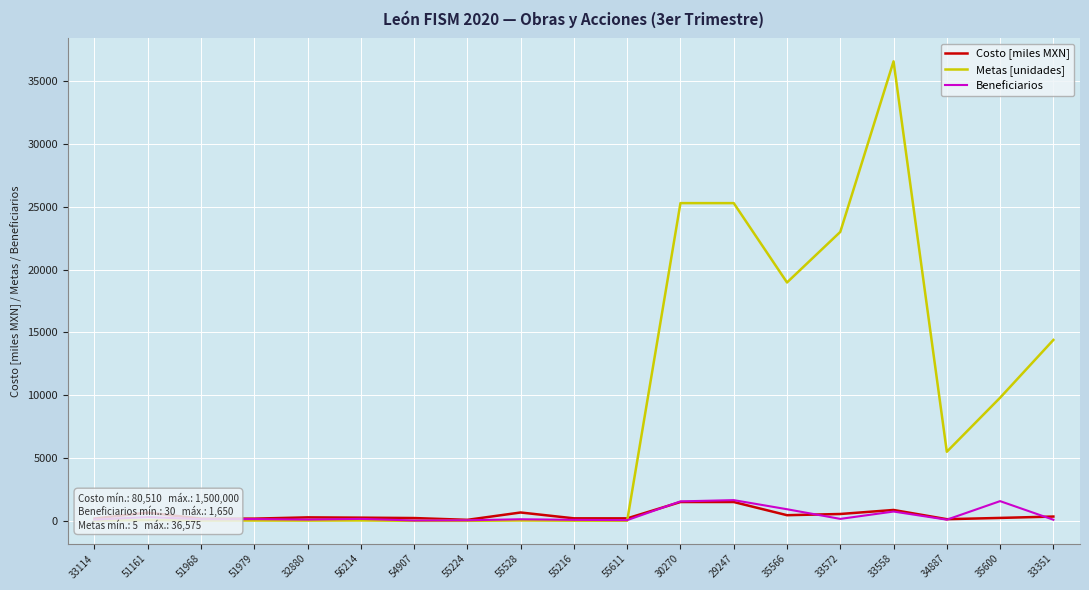

At which category is the sum across all series the highest?

33558